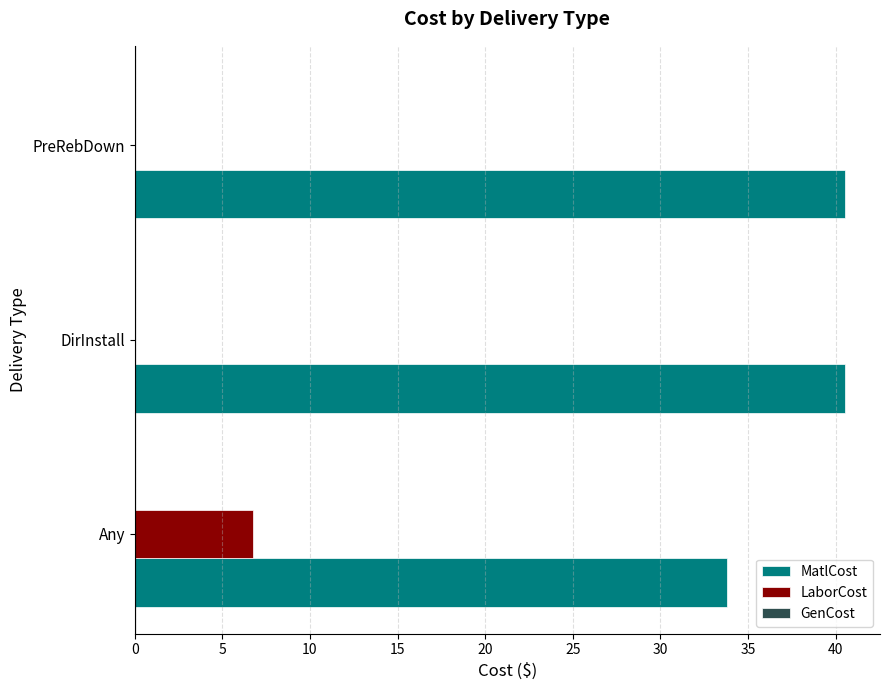

The value of MatlCost at Any is 9.0. True or false?

False